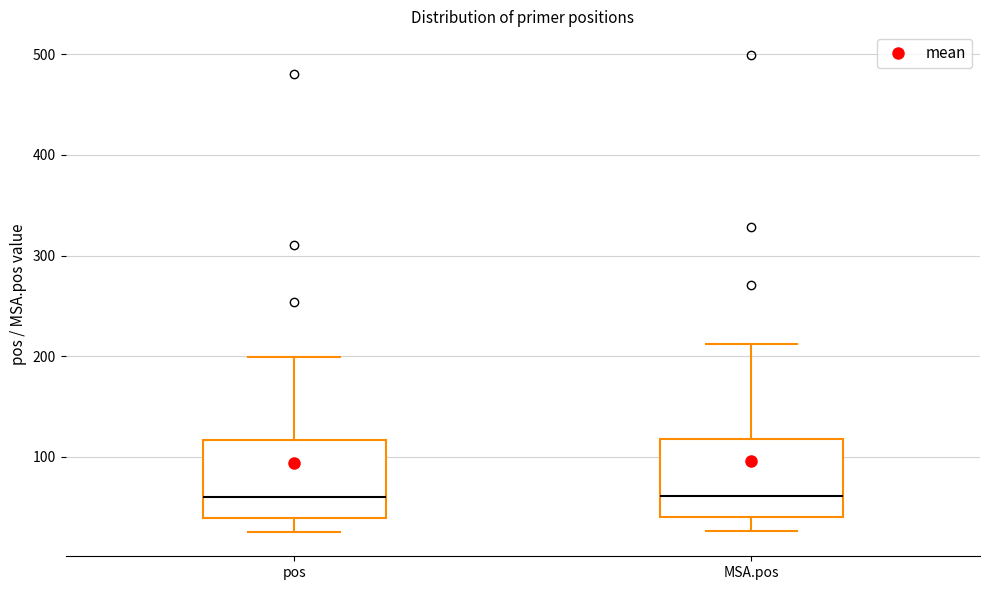

Reading left to right, transcribe this box plot: for each box, give where its median line is, the range the box spans, and where its two whiskers end, as read against the y-axis. The values are not printed on the chart, so give them approximately, as read against the axis.

pos: median 60, box 40 to 120, whiskers 30 to 200
MSA.pos: median 60, box 40 to 120, whiskers 30 to 210